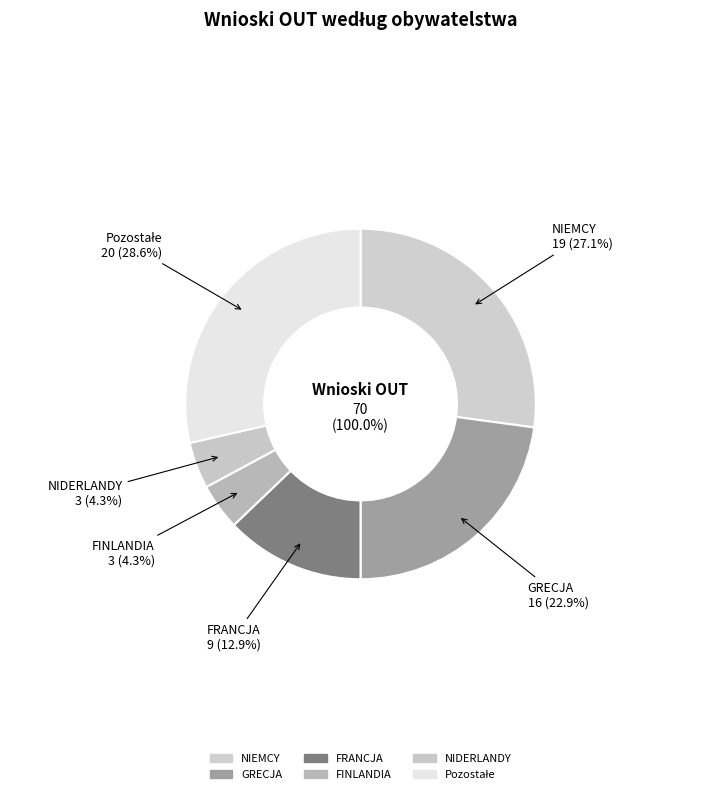

What is the smallest slice in the pie chart?

FINLANDIA